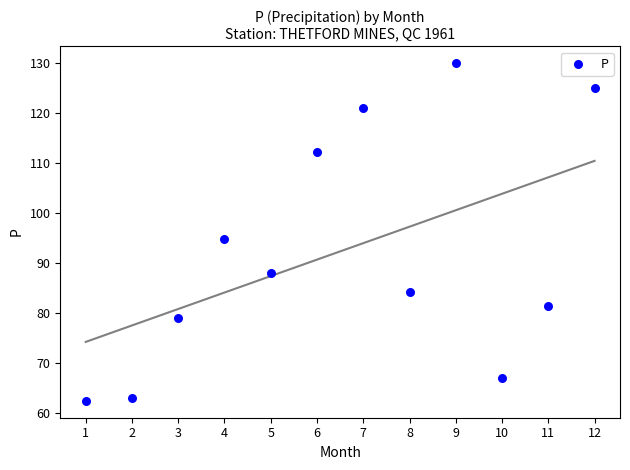

What Y value in the scatter plot is closest to 96?

94.7